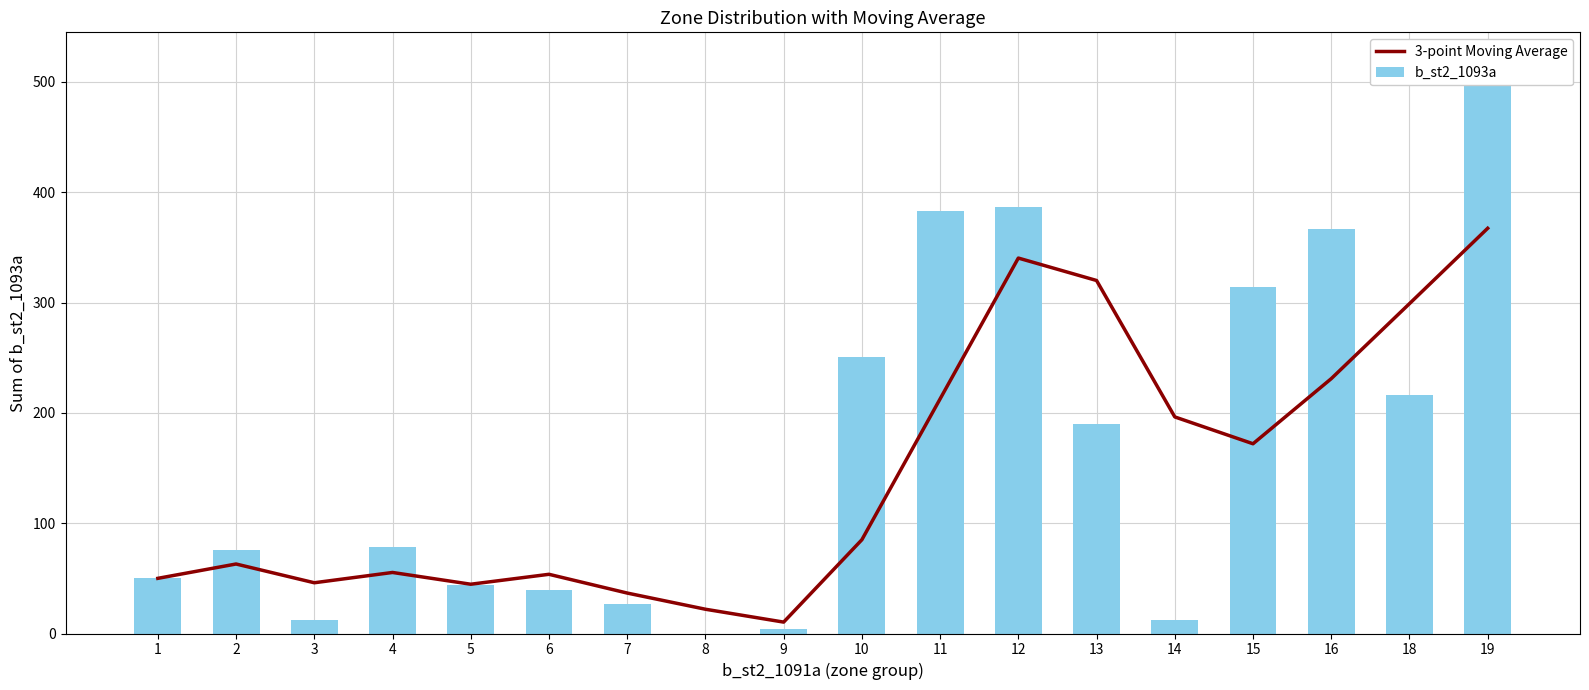

True or false: 3-point Moving Average has a value of 471.2 at 18.

False